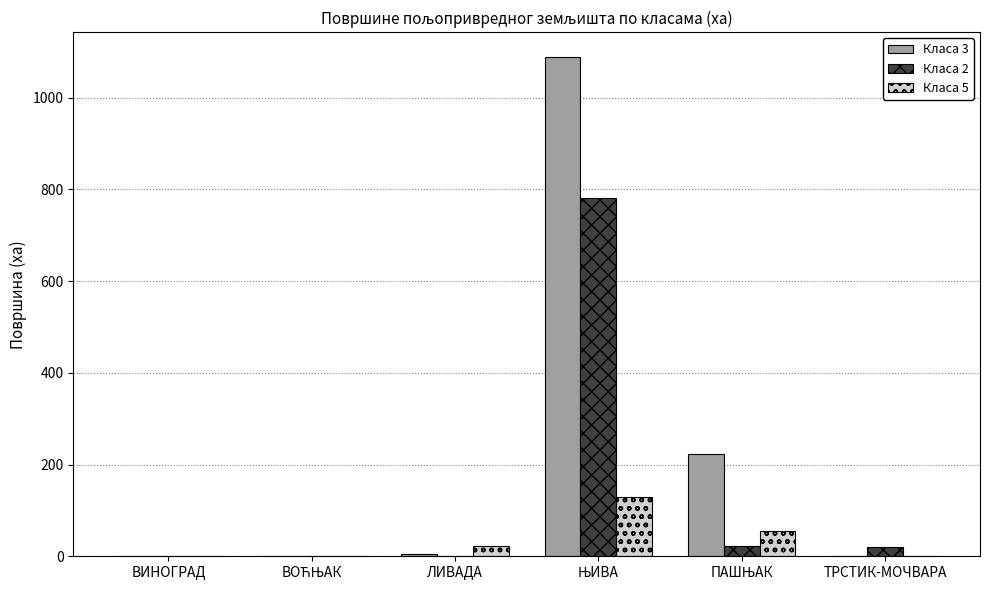

Where does the Класа 5 series first go above 21?

ЛИВАДА